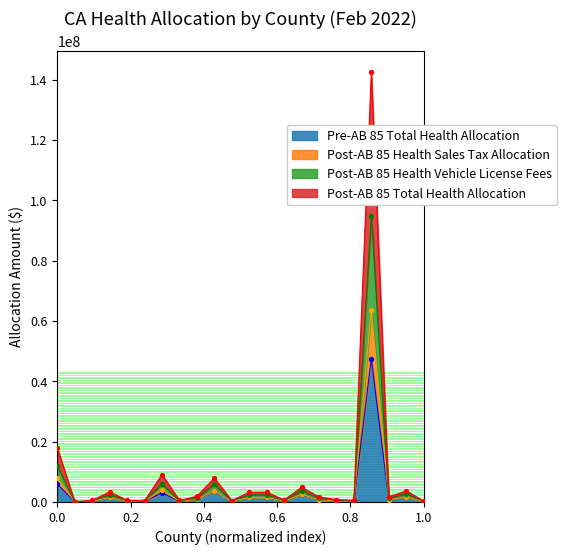

What are all the series names shown in the legend?

Pre-AB 85 Total Health Allocation, Post-AB 85 Health Sales Tax Allocation, Post-AB 85 Health Vehicle License Fees, Post-AB 85 Total Health Allocation